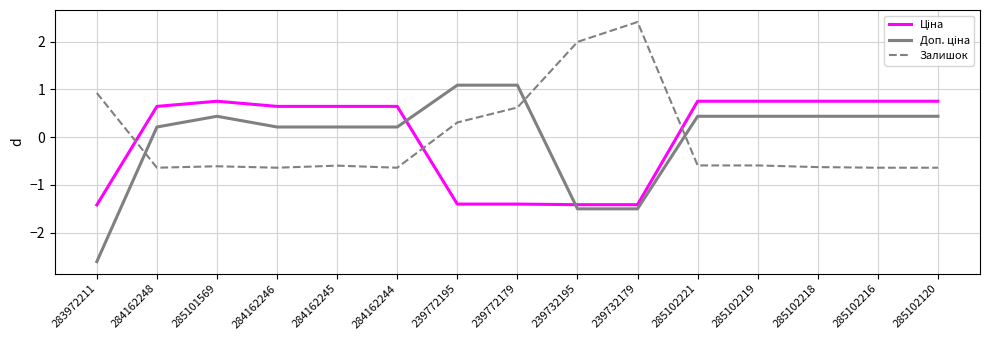

What is the spread (max minus min) of values at 284162244?

1.3